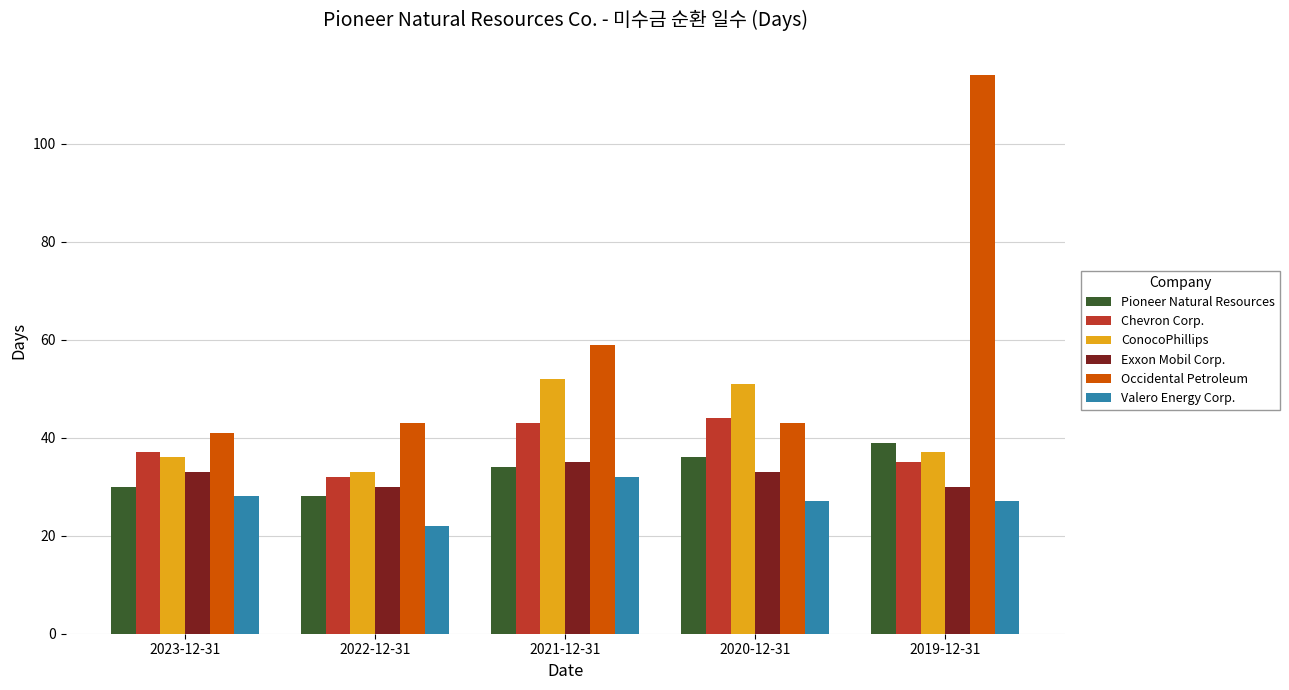

Which series has the largest range (max minus min)?

Occidental Petroleum